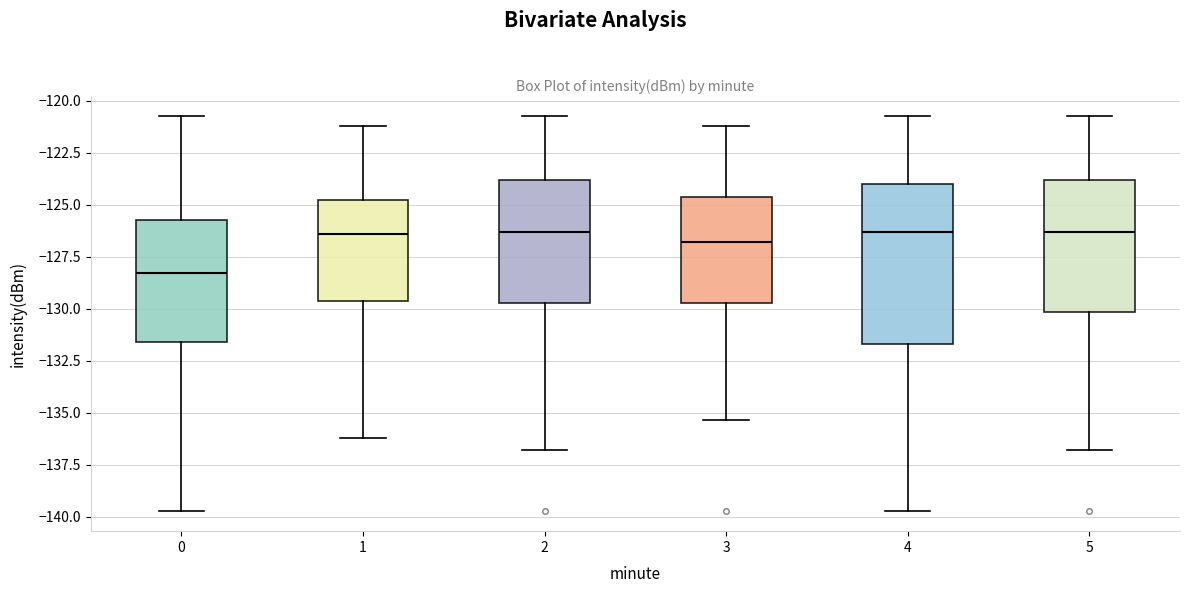

Where is the upper edge of the box at x = 0 on the y-axis? The values are not printed on the chart, so give them approximately, as read against the axis.

-125.5